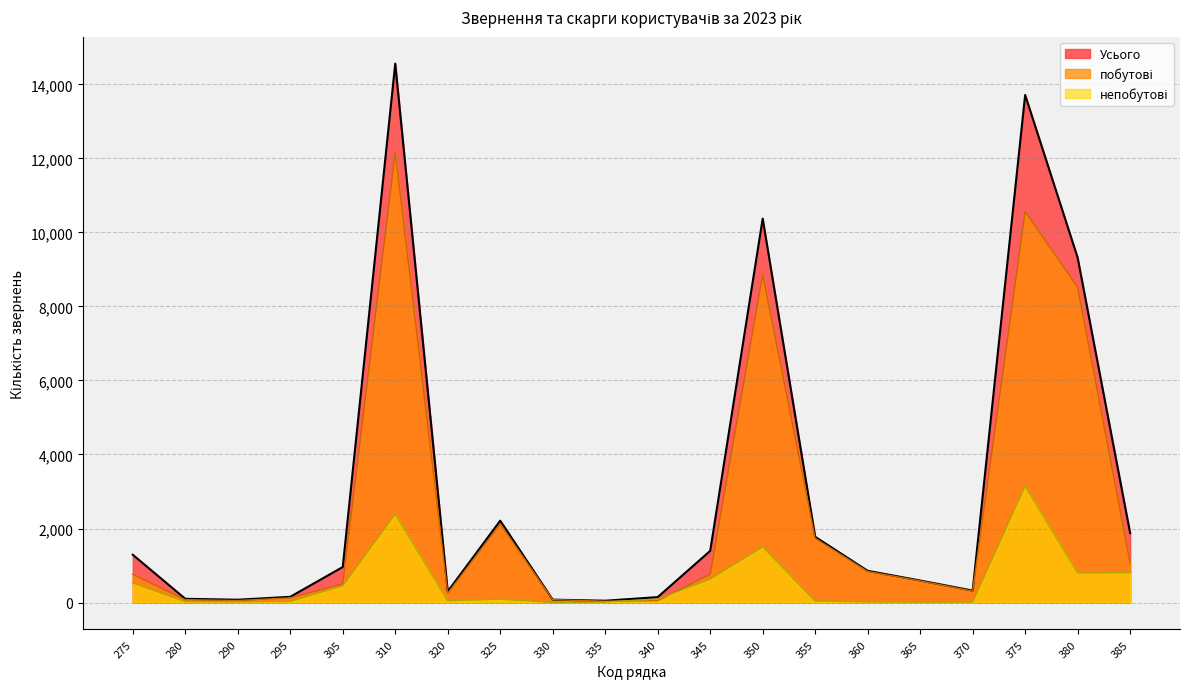

List the series in order of their overall mean, highest first.

Усього, побутові, непобутові